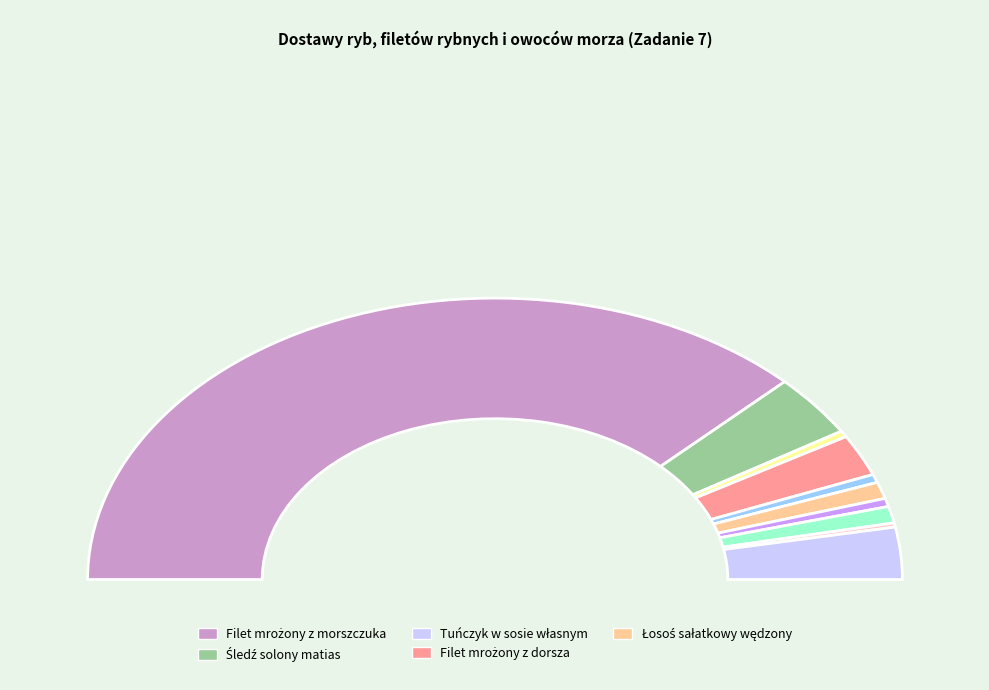

Does Śledź solony matias account for over 50% of the chart?

No